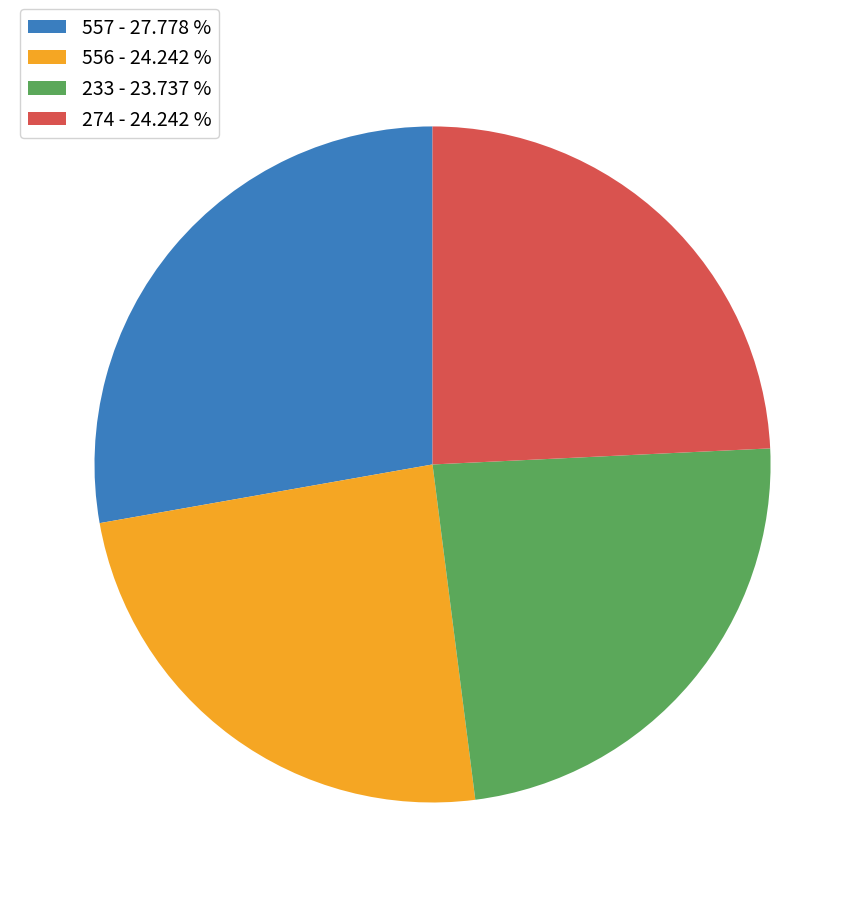

Does any single category account for the majority?

No